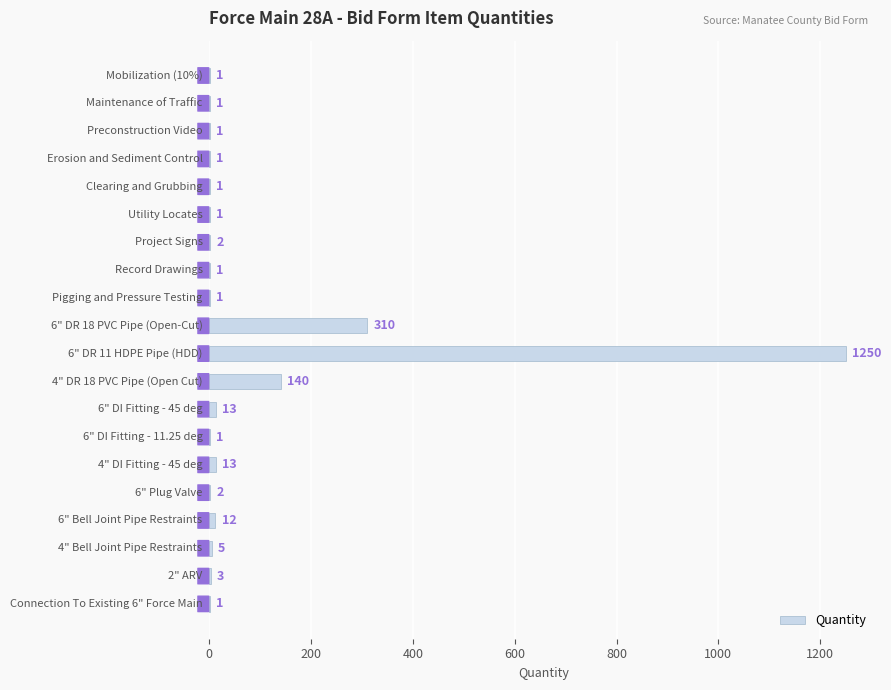

What is the greatest value displayed?

1250